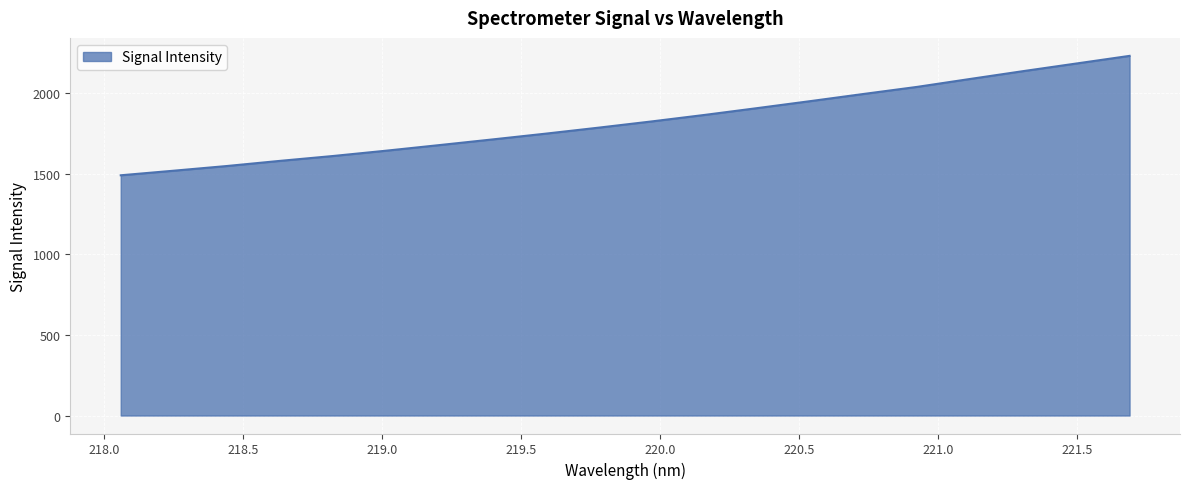

Reading left to right, transcribe all the data shown in this chart.

1489.6	1518.1	1547.1	1579.0	1609.3	1642.2	1676.8	1711.9	1747.7	1785.0	1823.7	1864.2	1906.7	1950.1	1994.4	2037.9	2087.1	2135.6	2182.8	2230.0